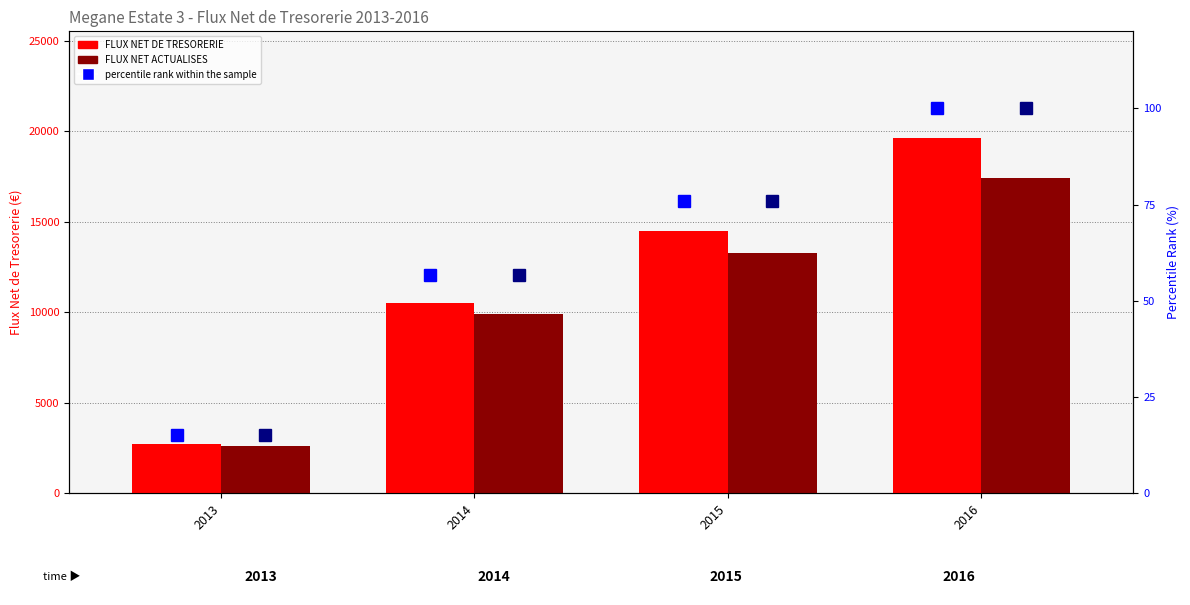

What is the value of the FLUX NET ACTUALISES bar at the 3rd from the left?

13255.2